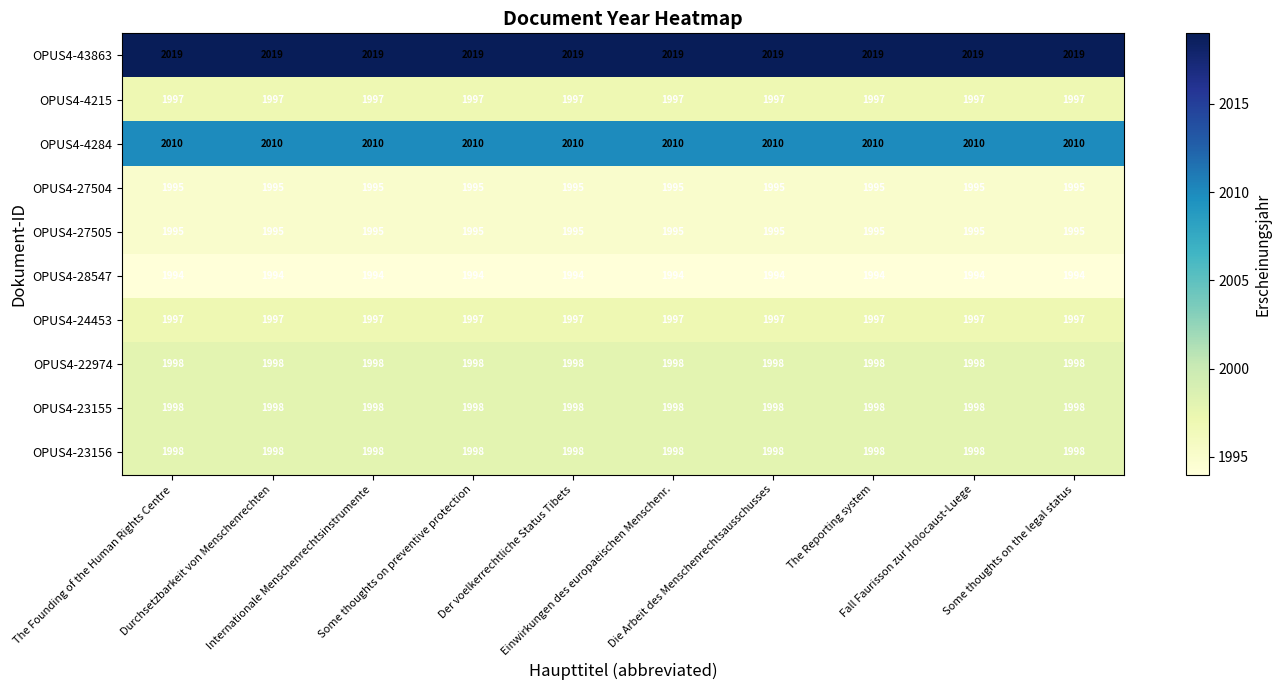

What is the average value of the OPUS4-23155 series?

1998